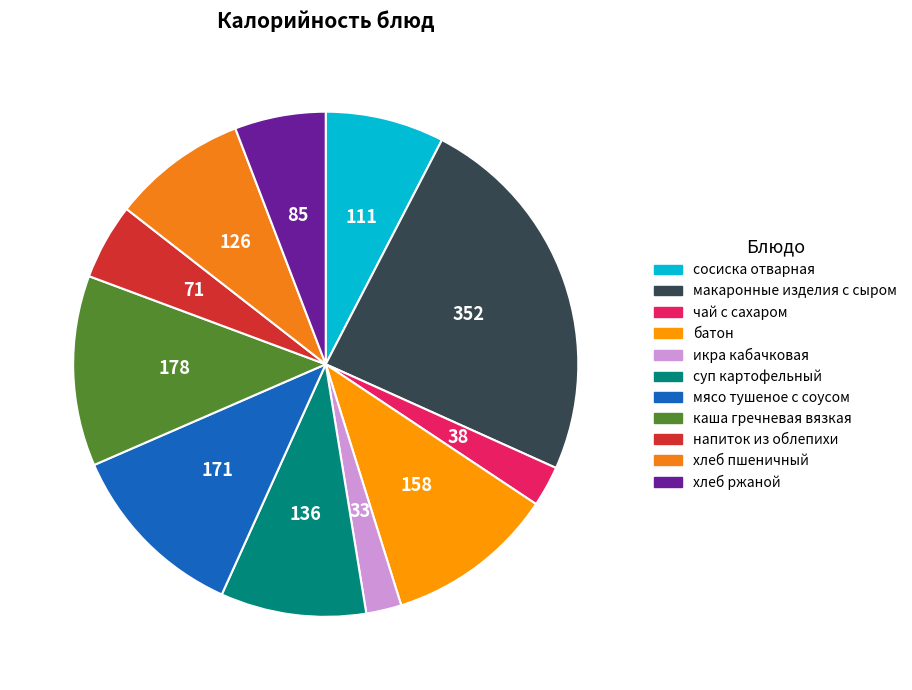

Which slice is the smallest?

икра кабачковая